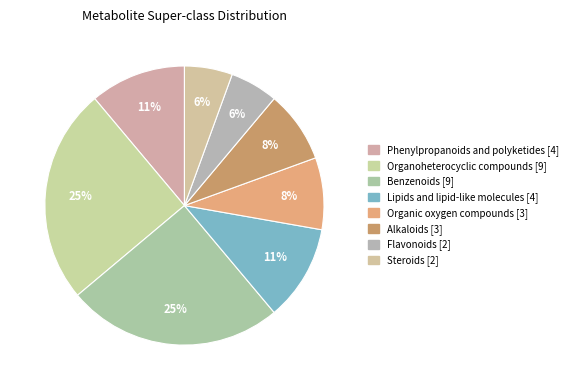

Count the number of slices in the pie.

8